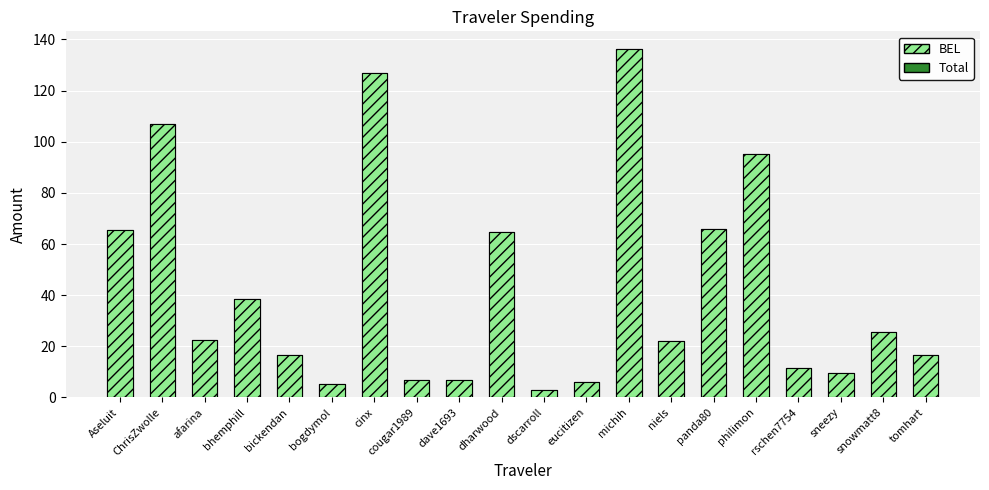

What is the label of the 18th bar from the left?

sneezy